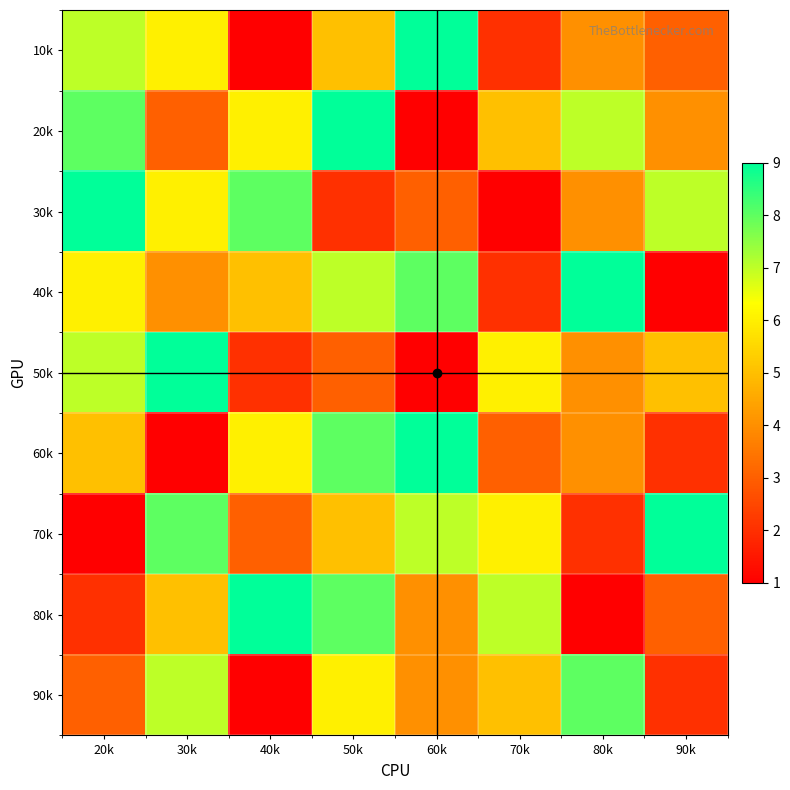

Rank the categories by 90k value from lowest to highest.

40k, 90k, 20k, 60k, 70k, 50k, 30k, 80k